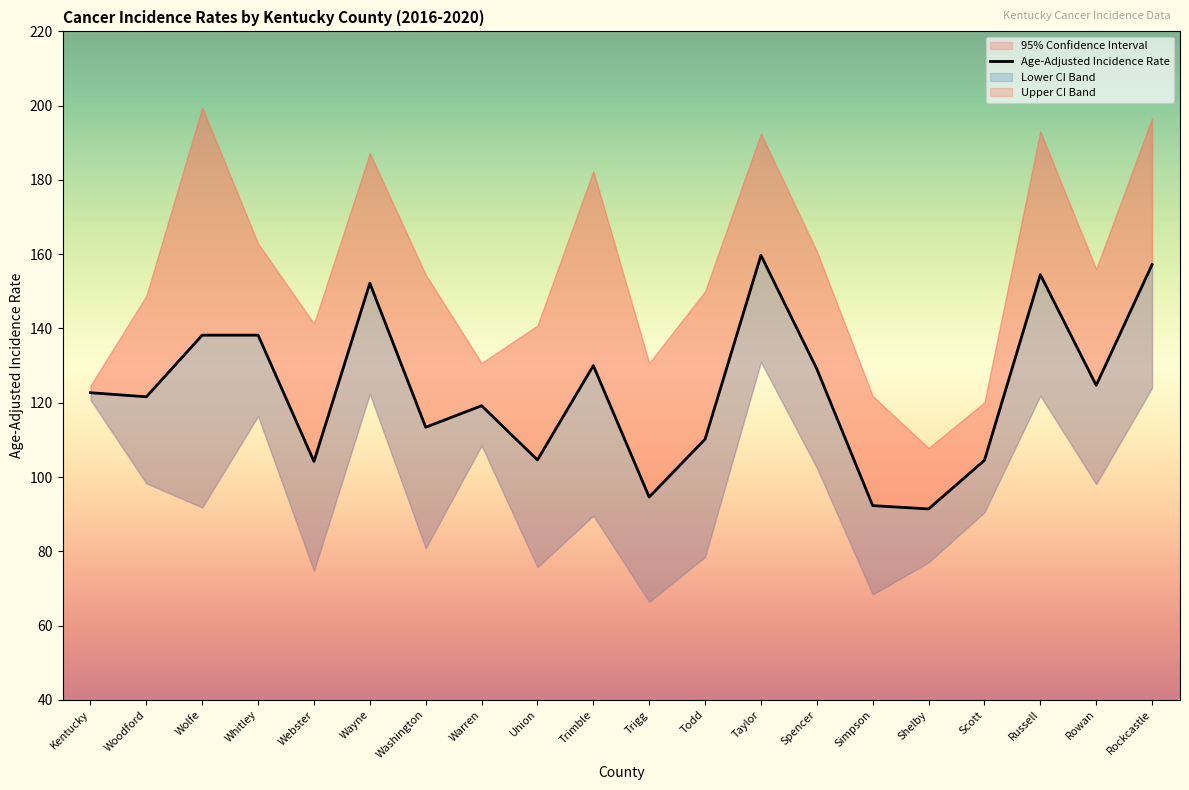

True or false: the data shows 110.2 at Todd.

True